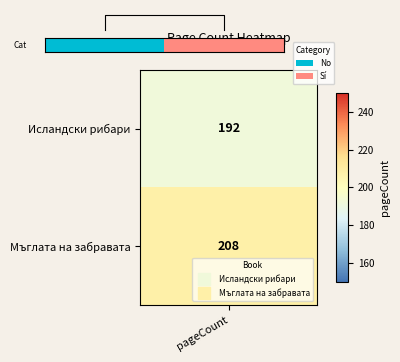

Which category has the lowest value across all series?

pageCount